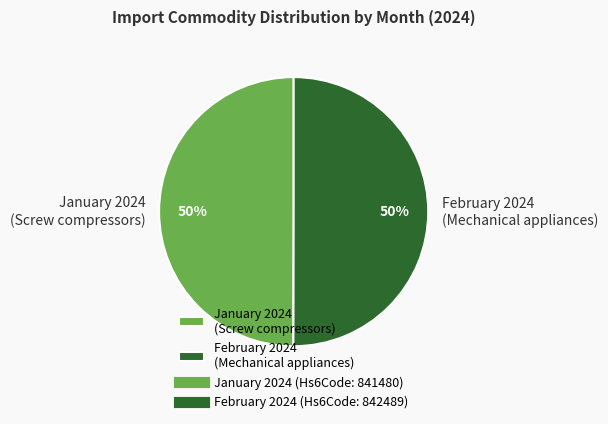

What percentage is the February 2024 (Mechanical appliances) slice, to the nearest percent?

50%